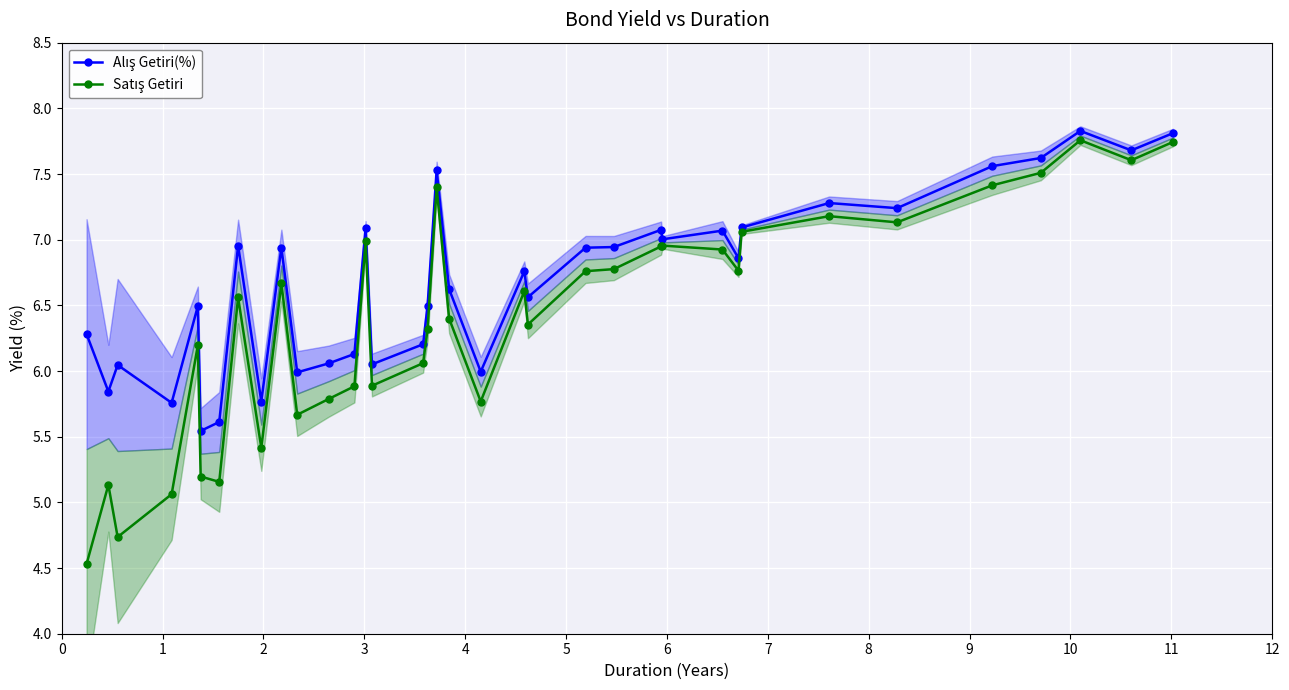

What are all the series names shown in the legend?

Alış Getiri(%), Satış Getiri